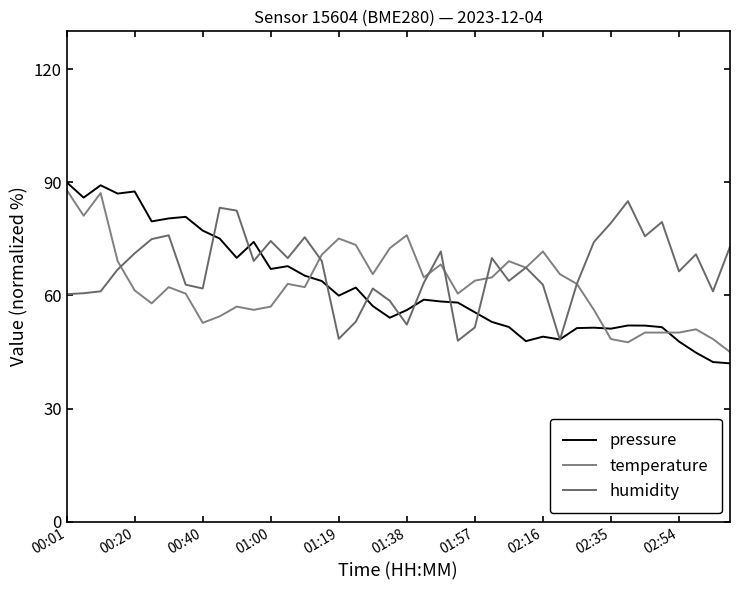

What is the greatest value displayed?

90.0